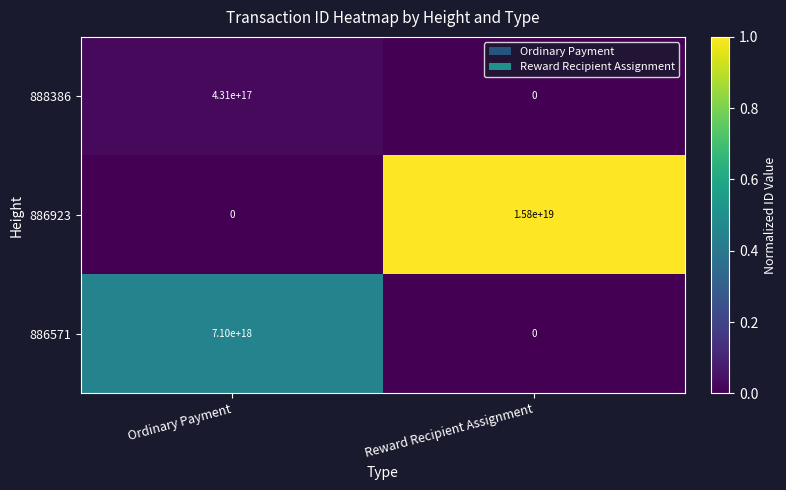

Between Ordinary Payment and Reward Recipient Assignment, which series saw the biggest shift?

886923